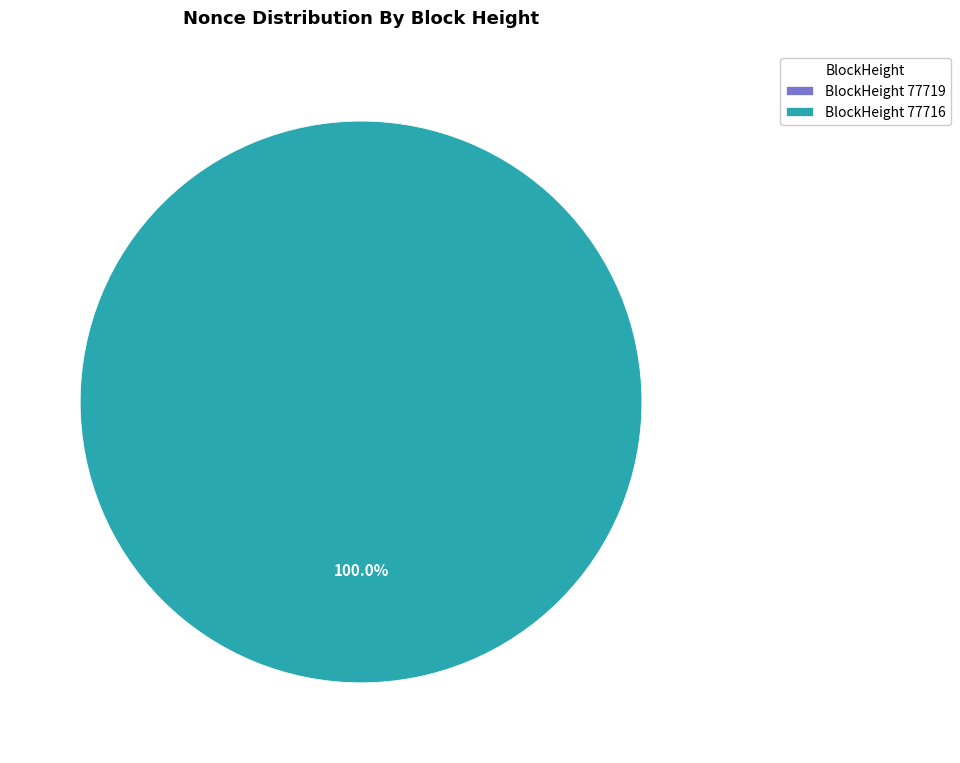

What percentage is the 77716 slice, to the nearest percent?

100%